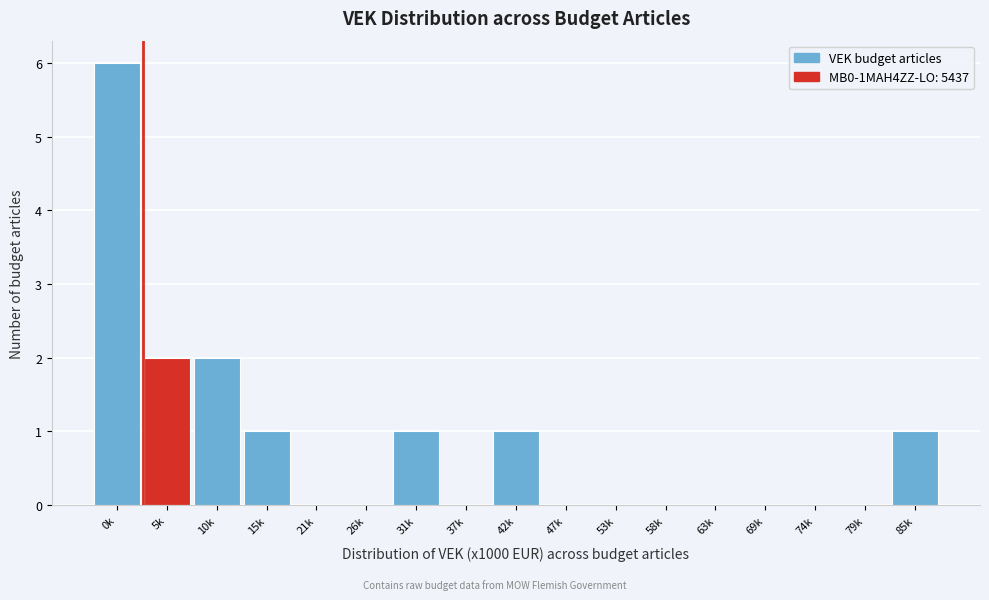

Reading left to right, extract all data points from this chart.

0k=6	5k=2	10k=2	15k=1	21k=0	26k=0	31k=1	37k=0	42k=1	47k=0	53k=0	58k=0	63k=0	69k=0	74k=0	79k=0	85k=1